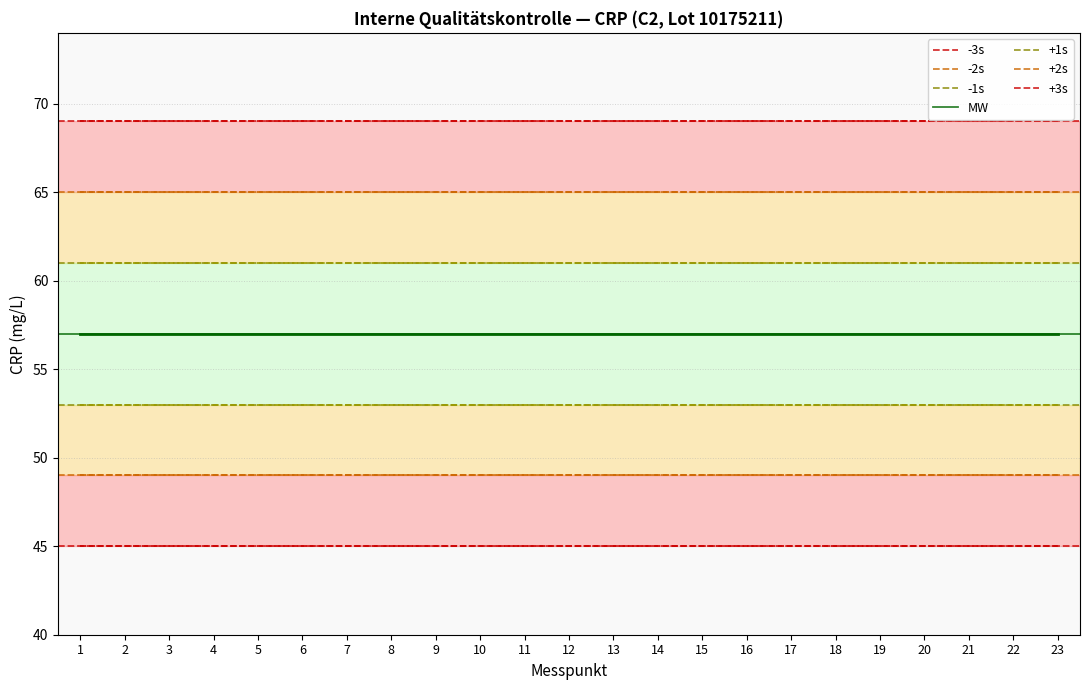

What is the value of the +1s point at the 12th from the left?

61